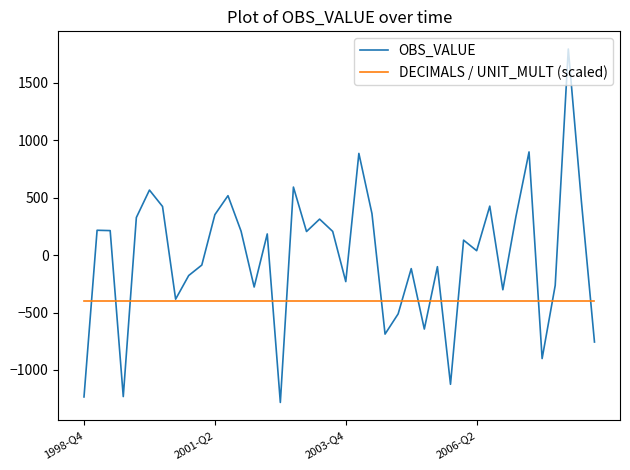

True or false: DECIMALS / UNIT_MULT (scaled) and OBS_VALUE cross at least once.

True